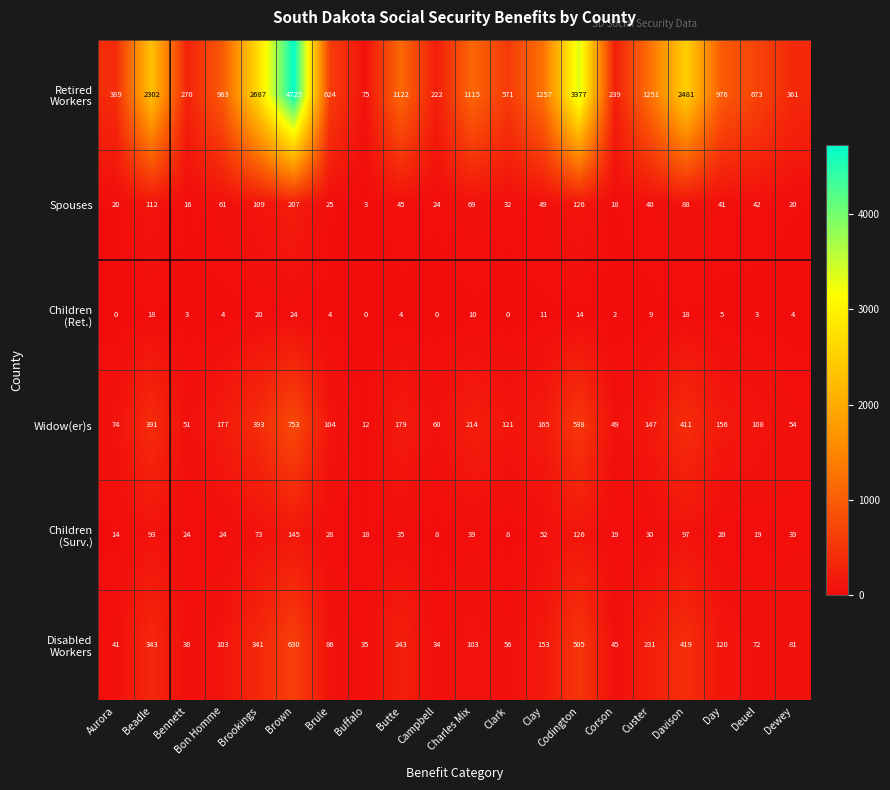

At which category does the chart reach its peak across all series?

Brown